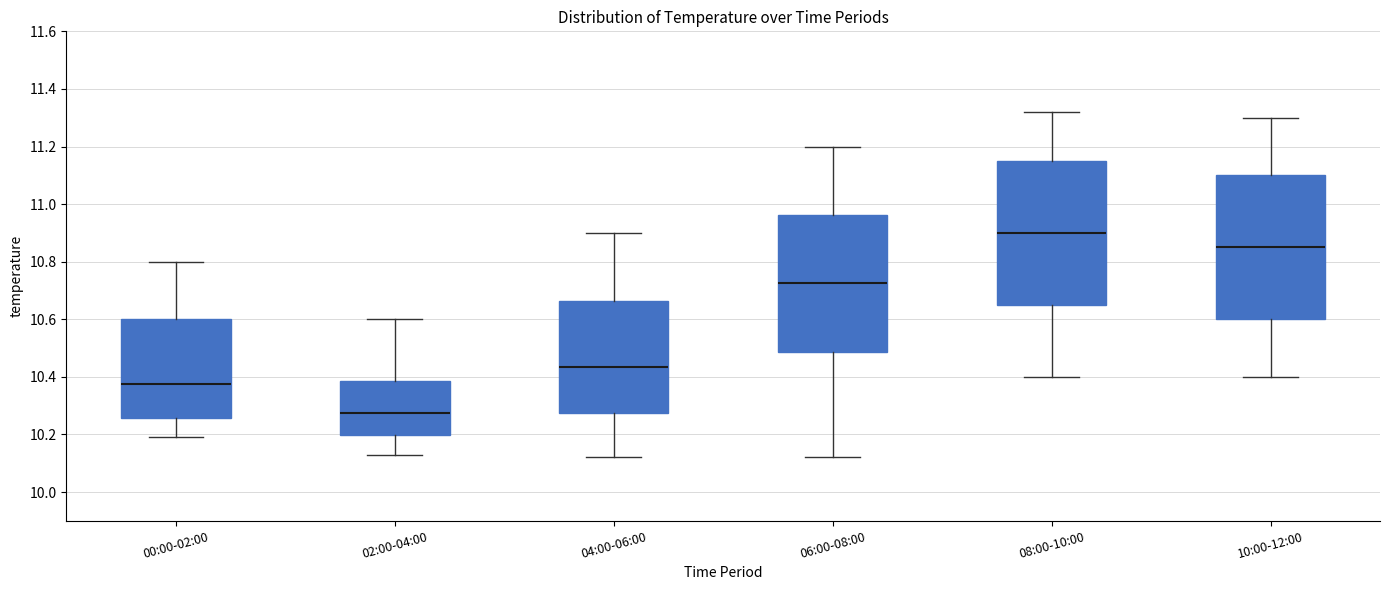

Where is the upper edge of the box for 00:00-02:00 on the y-axis? The values are not printed on the chart, so give them approximately, as read against the axis.

10.60